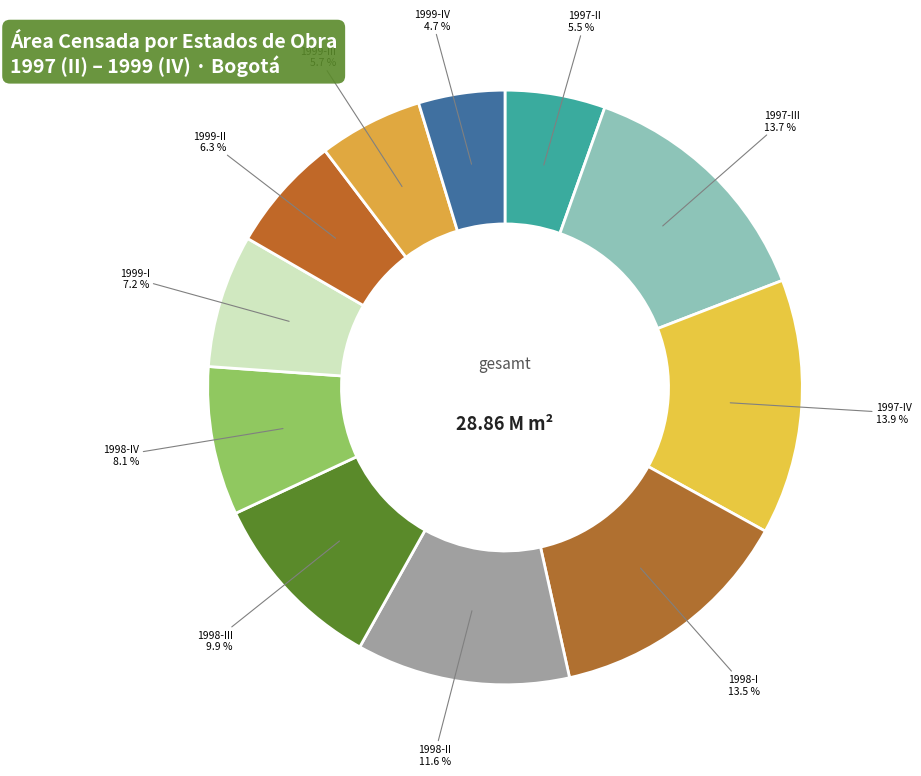

Which slice is the smallest?

IV